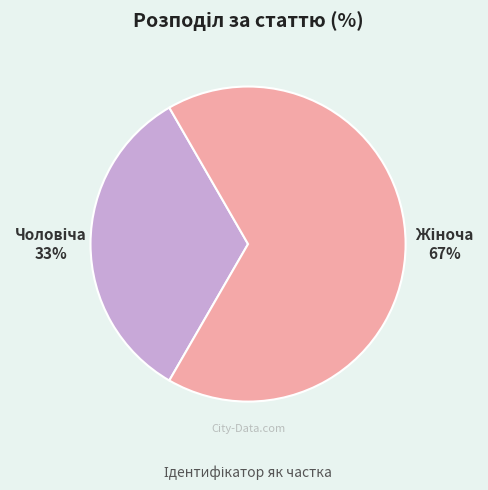

To the nearest percent, what is the average slice percentage?

50%